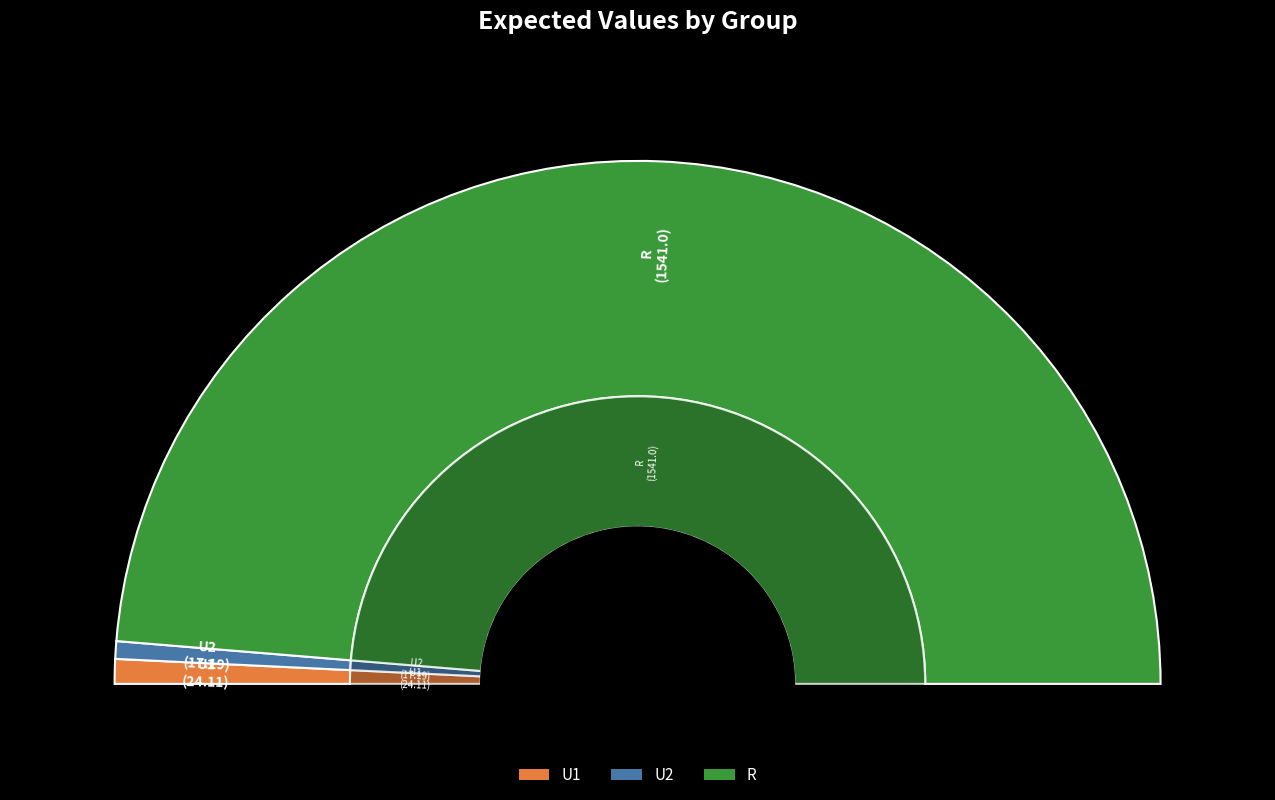

True or false: U1 accounts for 1% of the total.

False